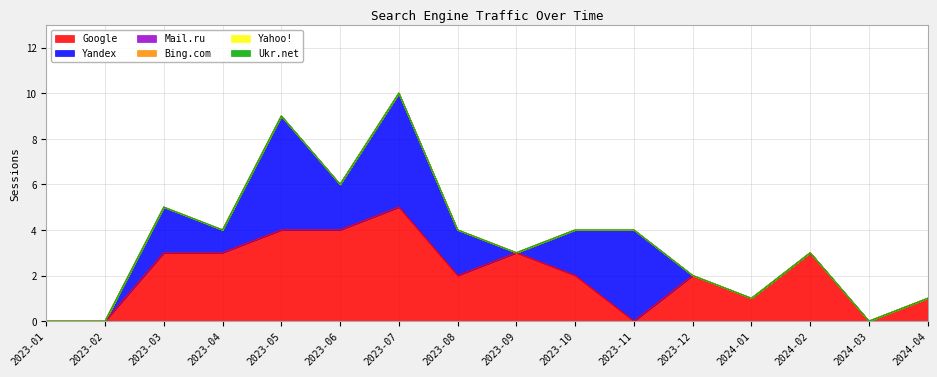

List the labels in order of Yahoo! value, largest first.

2023-01, 2023-02, 2023-03, 2023-04, 2023-05, 2023-06, 2023-07, 2023-08, 2023-09, 2023-10, 2023-11, 2023-12, 2024-01, 2024-02, 2024-03, 2024-04